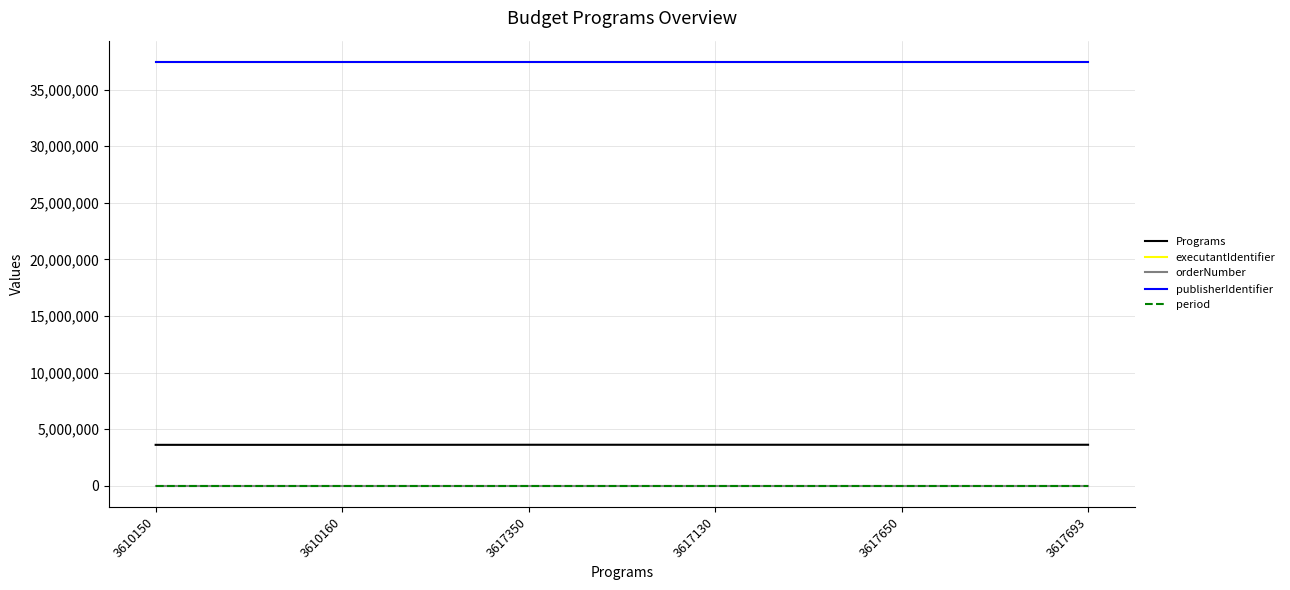

What is the sum of all publisherIdentifier values?

224725548